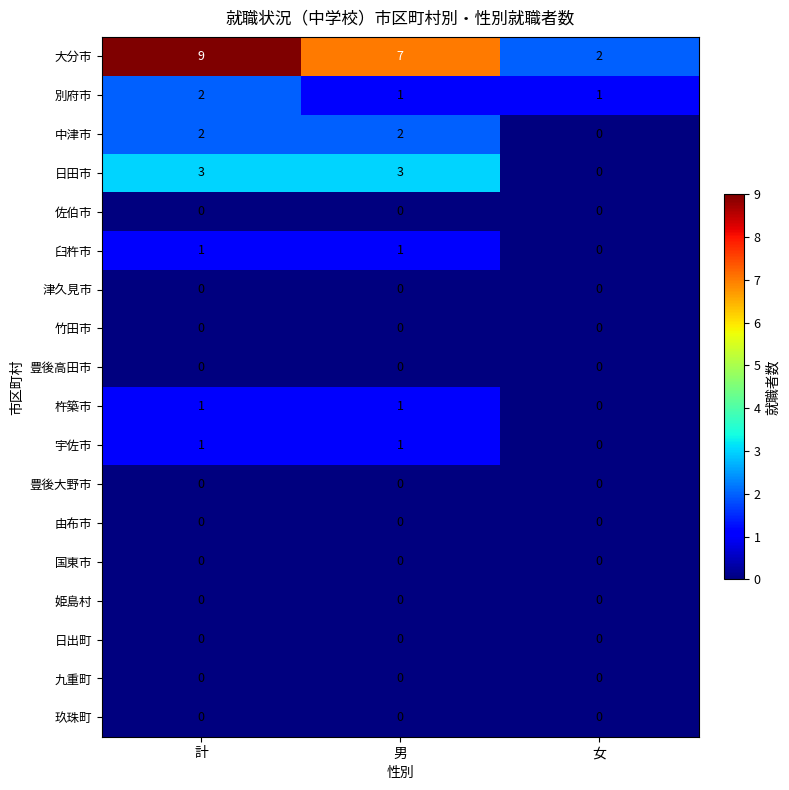

True or false: 中津市 has a value of 0 at 女.

True